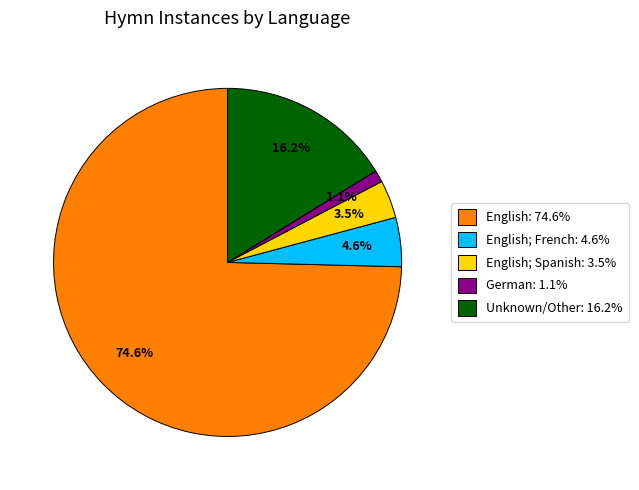

Does any single category account for the majority?

Yes